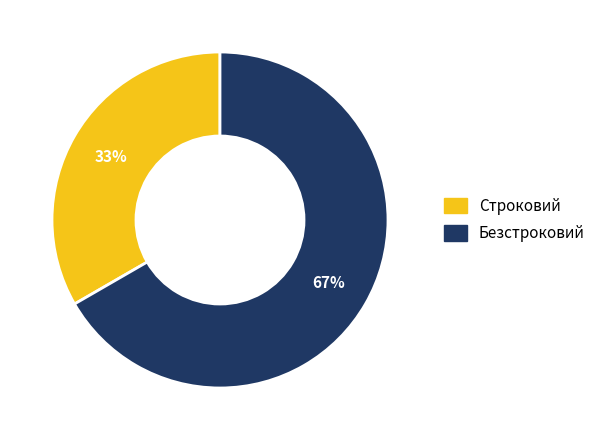

Count the number of slices in the pie.

2